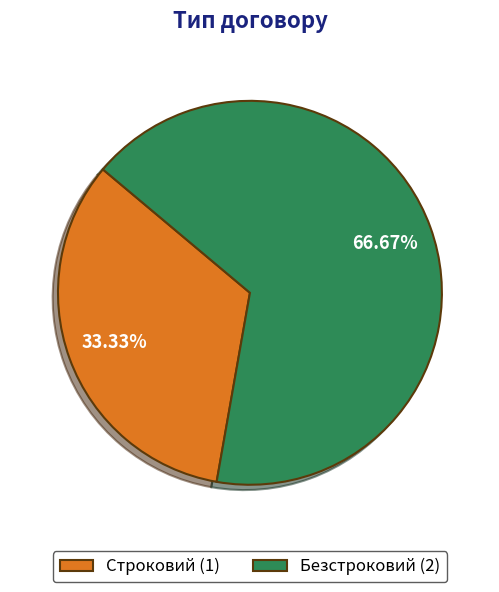

Which category accounts for the majority?

Безстроковий